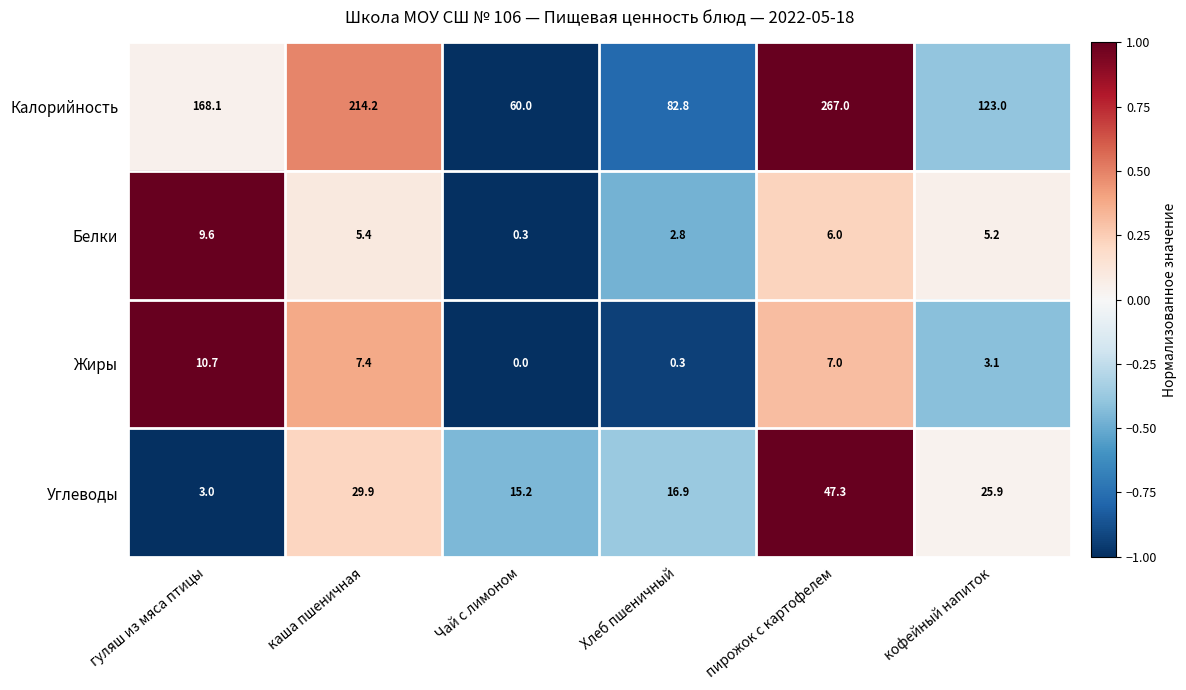

What is the maximum value for Жиры?

10.7